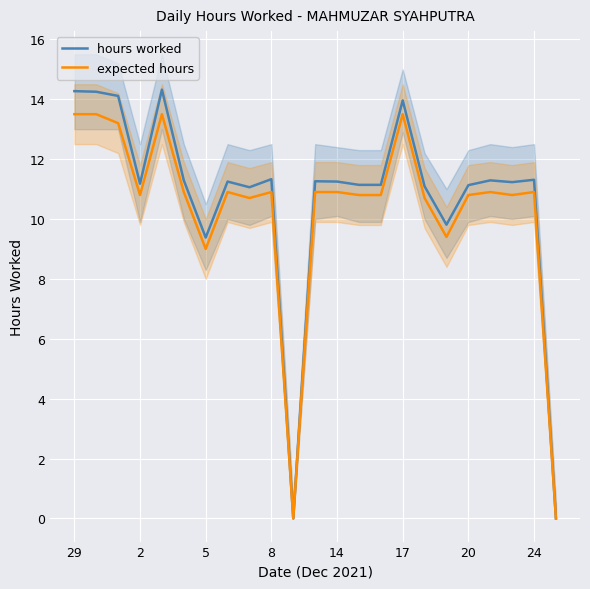

At which label is hours worked closest to 7?

5